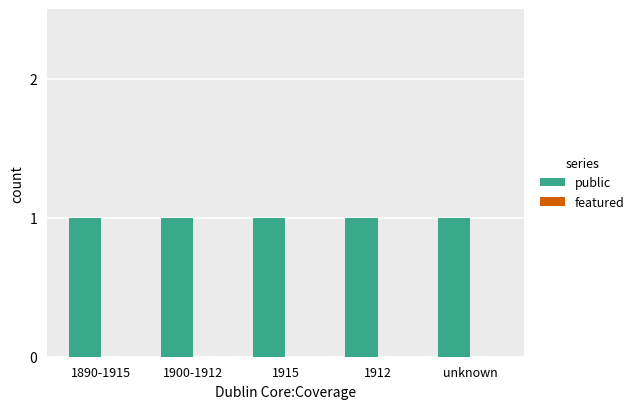

Rank the series at 1912 from lowest to highest value.

featured, public